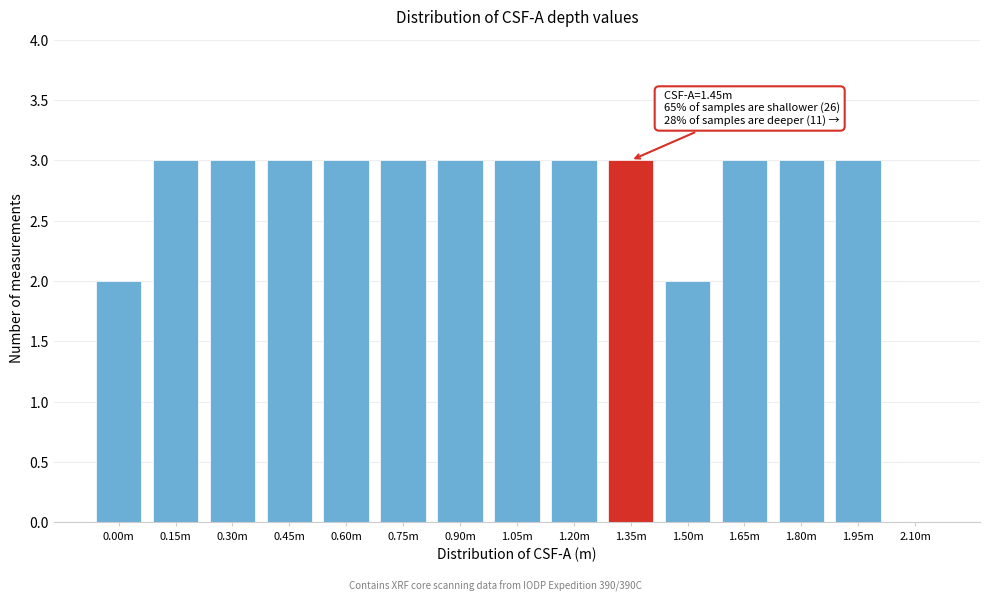

Reading left to right, what are all the values shown in this chart?

0.00m=2	0.15m=3	0.30m=3	0.45m=3	0.60m=3	0.75m=3	0.90m=3	1.05m=3	1.20m=3	1.35m=3	1.50m=2	1.65m=3	1.80m=3	1.95m=3	2.10m=0